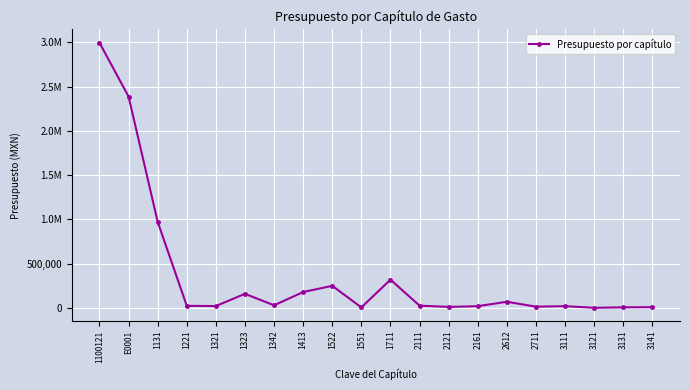

What is the sum of the values at 2612 and 2161?

90000.0